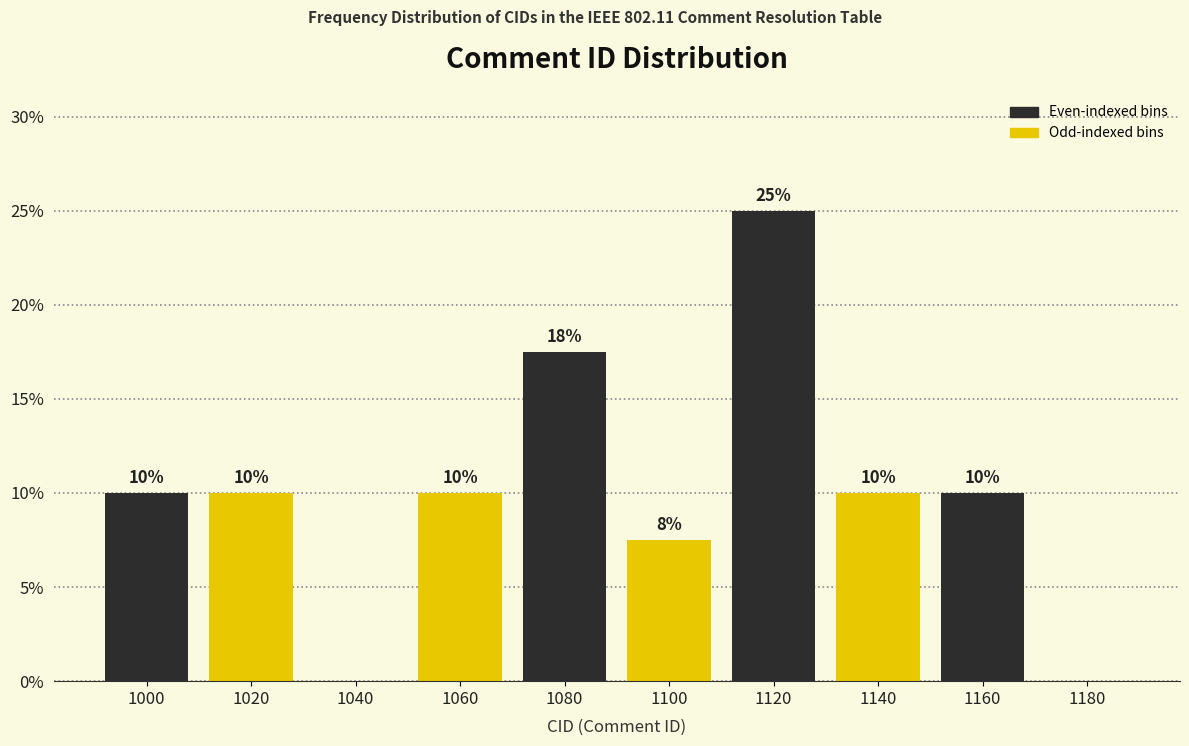

What is the greatest value displayed?

25.0